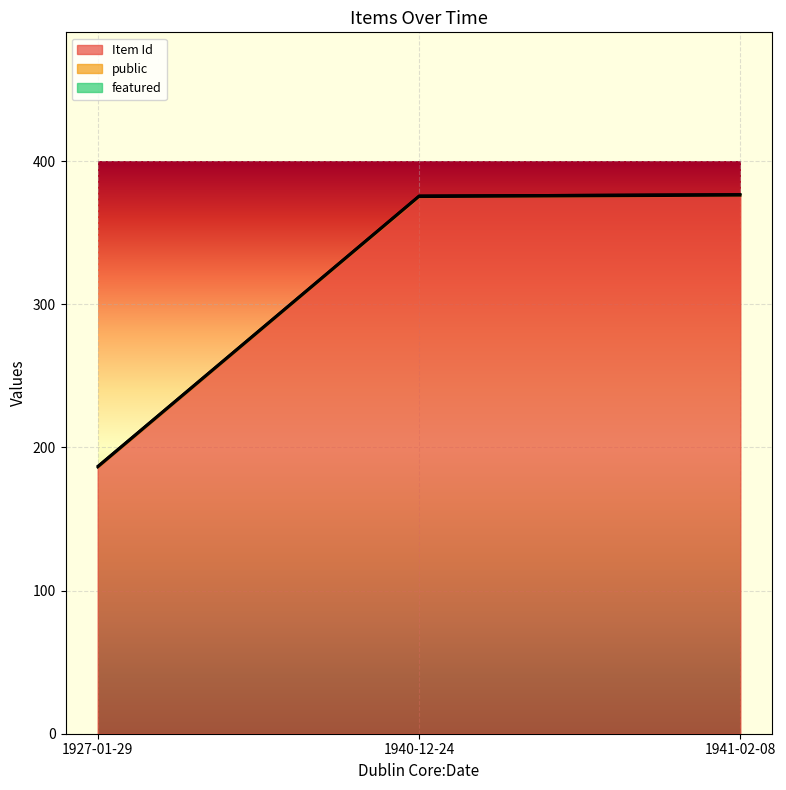

Count the number of categories in the chart.

3